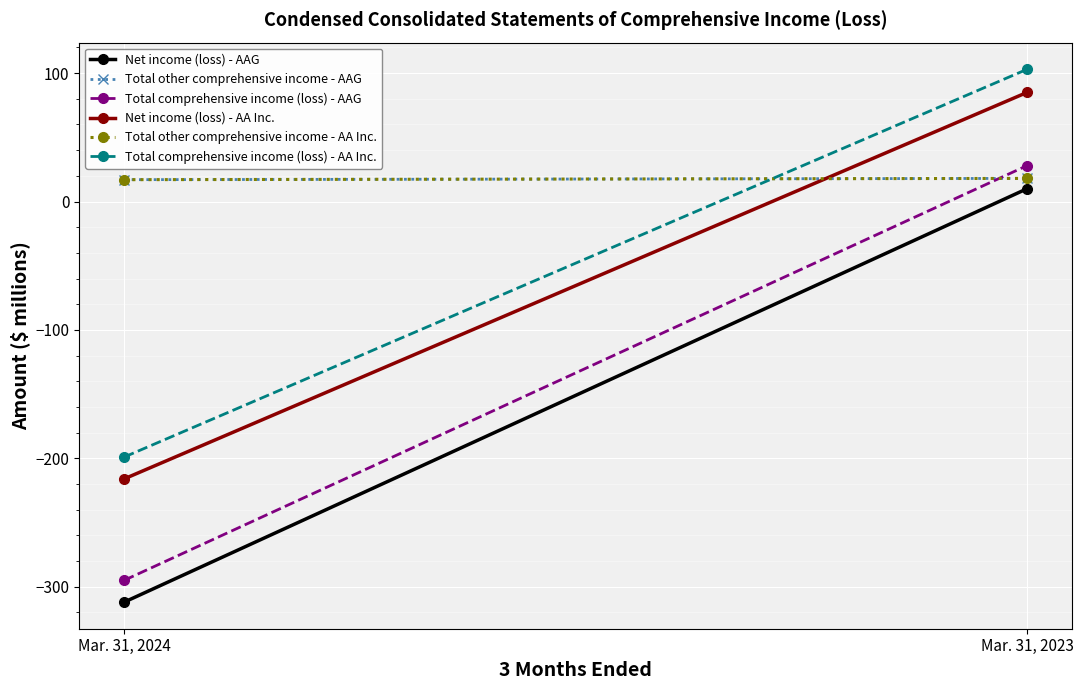

What is the difference between the maximum and minimum values in the Net income (loss) - AA Inc. series?

301